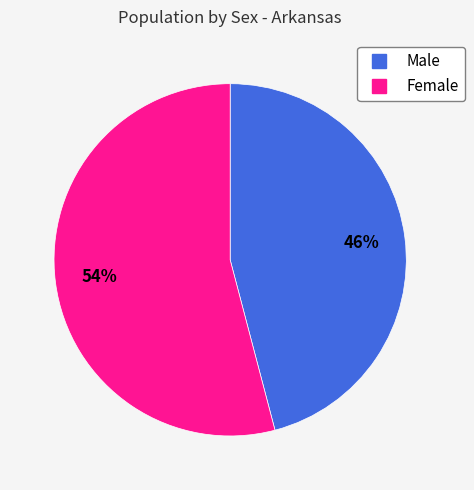

To the nearest percent, what portion does Male represent?

46%